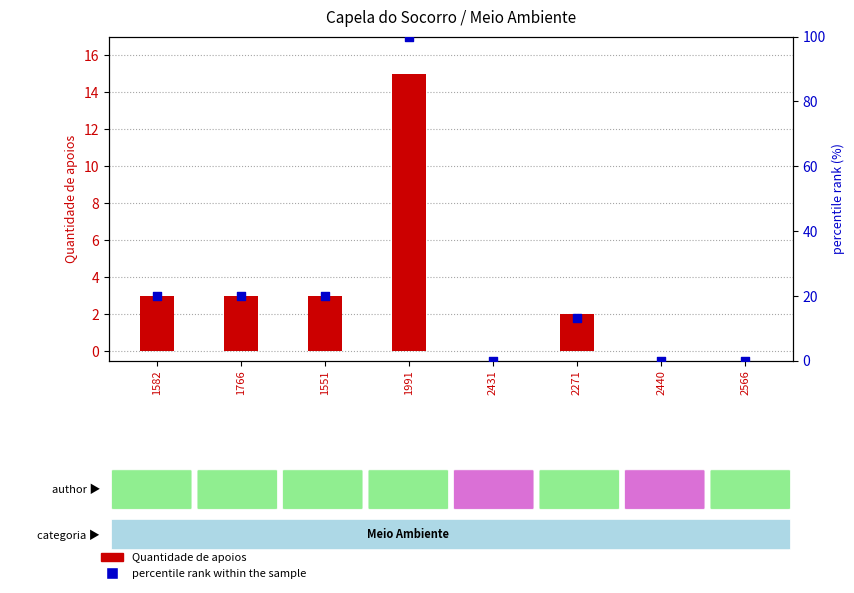

Is the value of percentile rank within the sample at 2566 greater than the value of Quantidade de apoios at 2271?

No